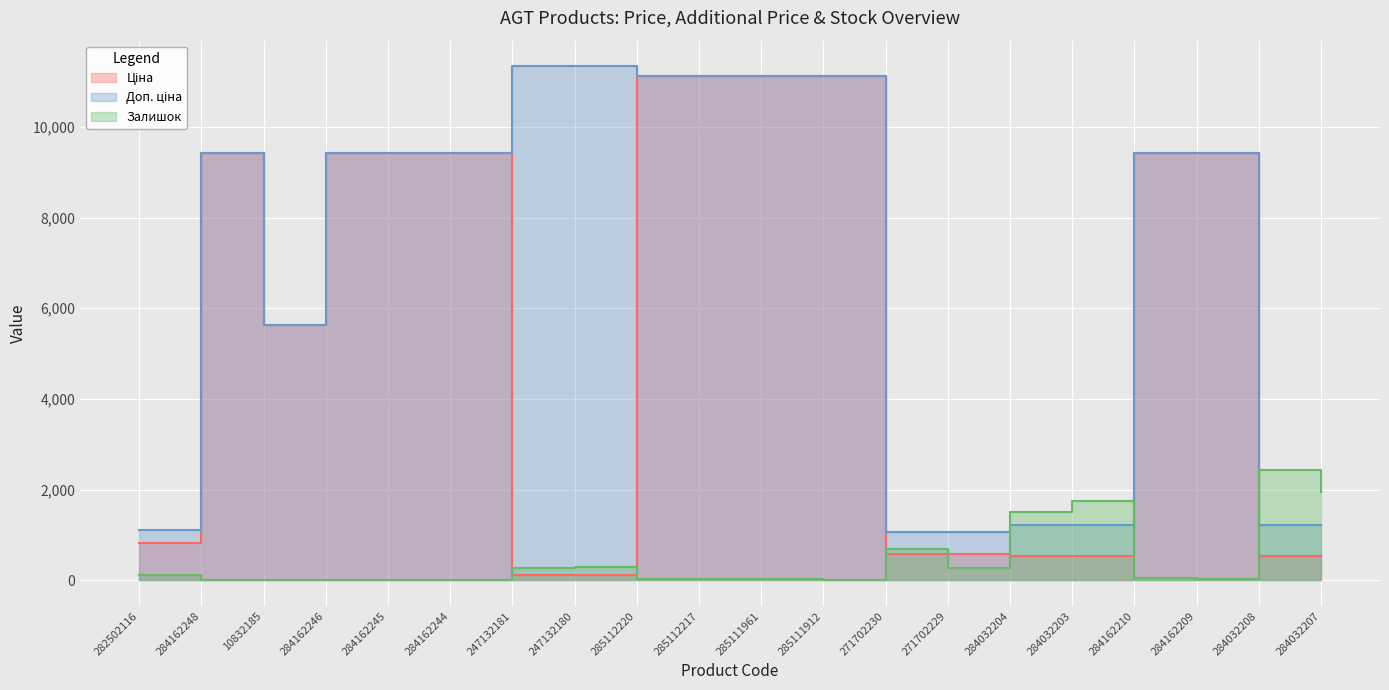

What is the sum of the Доп. ціна values at 247132181 and 284032203?

12561.2